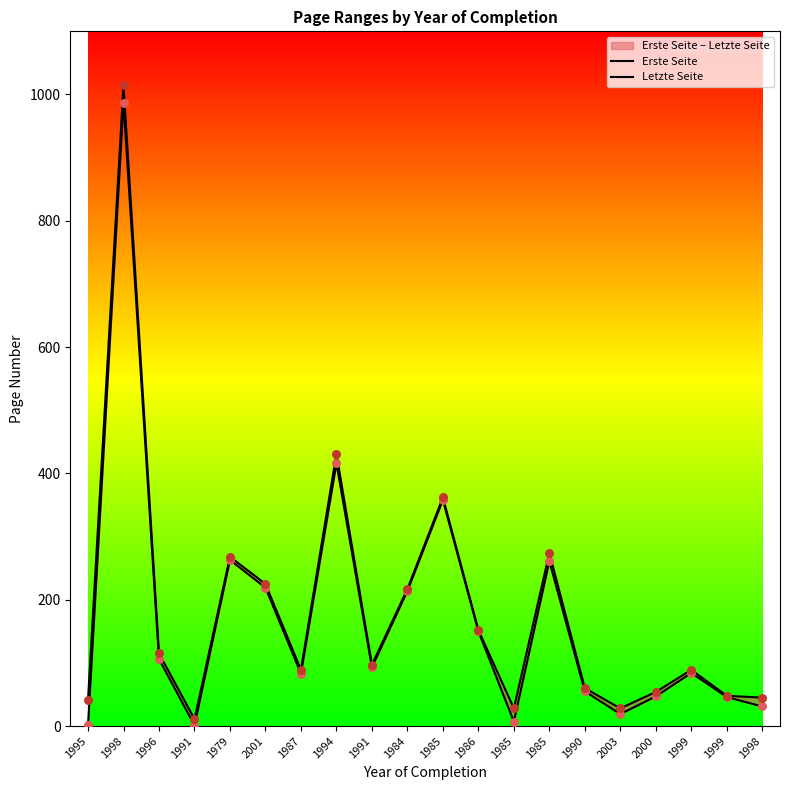

At which category is the sum across all series the highest?

1998